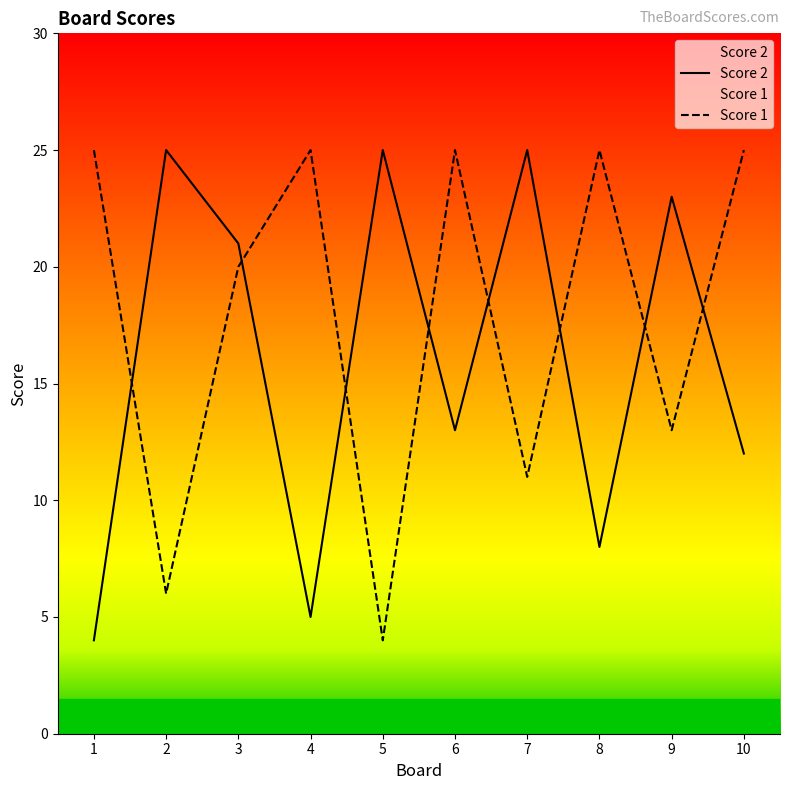

Which series has the widest spread of values?

Score 2